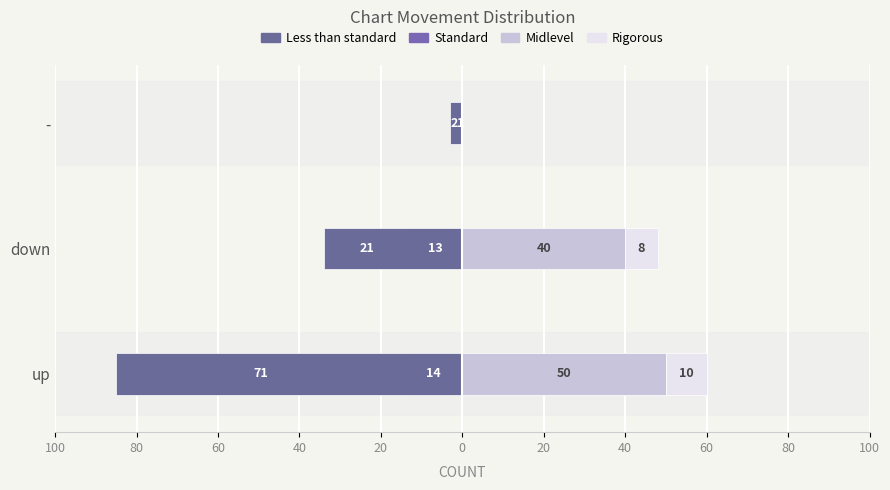

What is the difference between the maximum and second lowest values in the Midlevel series?

10